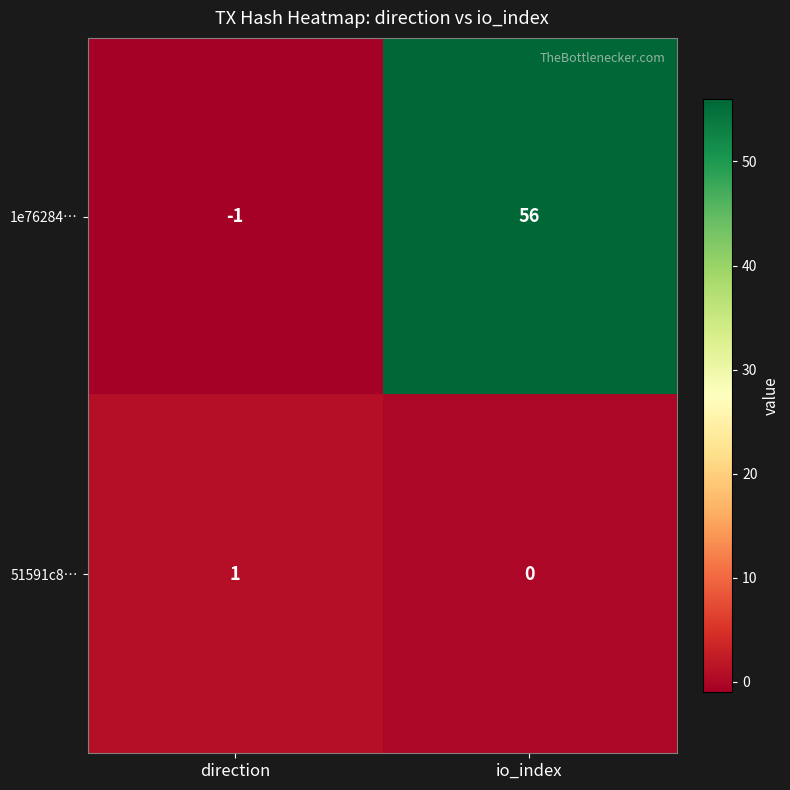

Which category has the highest value across all series?

io_index